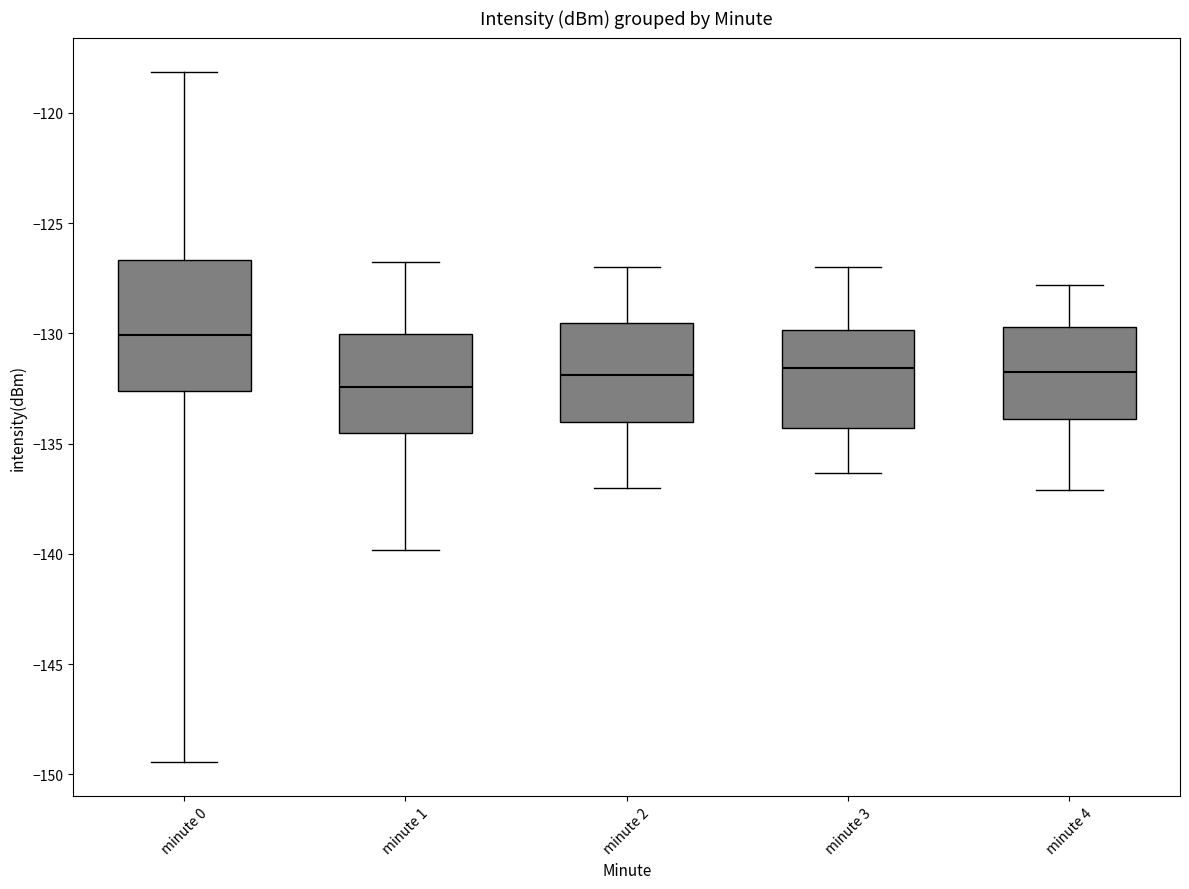

Which box has the lowest median line?

minute 1